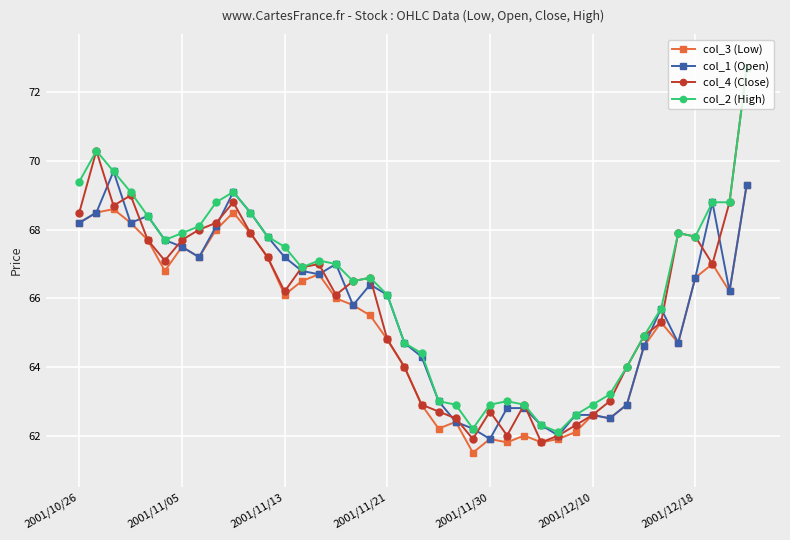

What is the greatest value displayed?

72.7